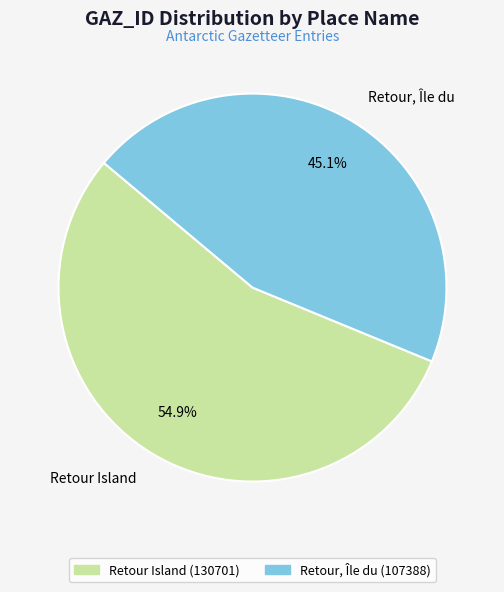

How many segments does this pie chart have?

2